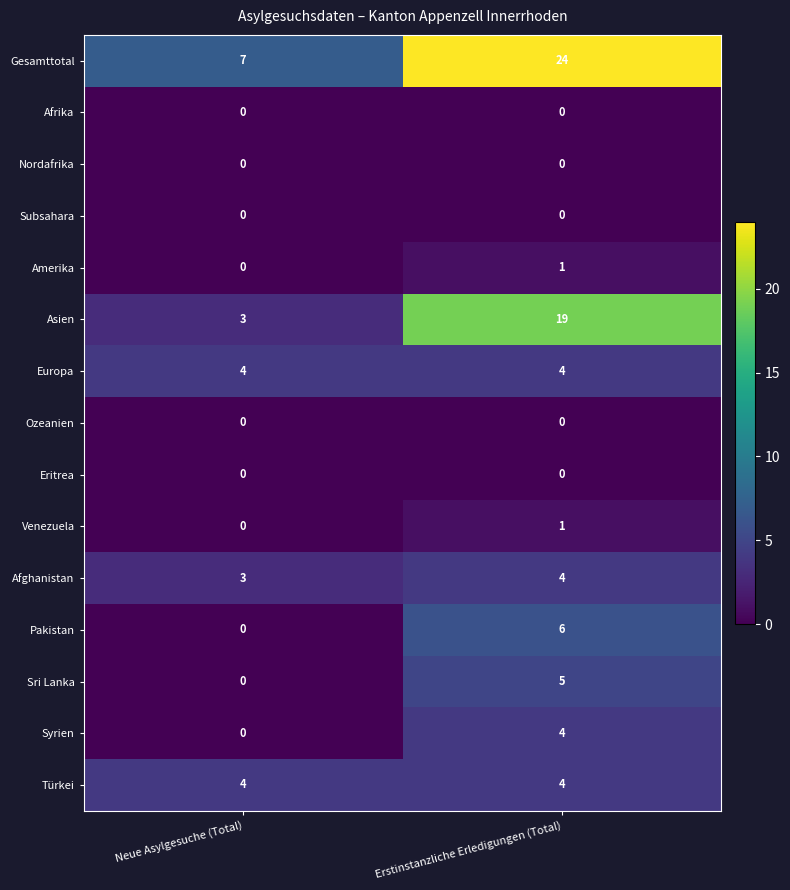

Reading left to right, what are all the values shown in this chart?

Gesamttotal: 7	24
Afrika: 0	0
Nordafrika: 0	0
Subsahara: 0	0
Amerika: 0	1
Asien: 3	19
Europa: 4	4
Ozeanien: 0	0
Eritrea: 0	0
Venezuela: 0	1
Afghanistan: 3	4
Pakistan: 0	6
Sri Lanka: 0	5
Syrien: 0	4
Türkei: 4	4